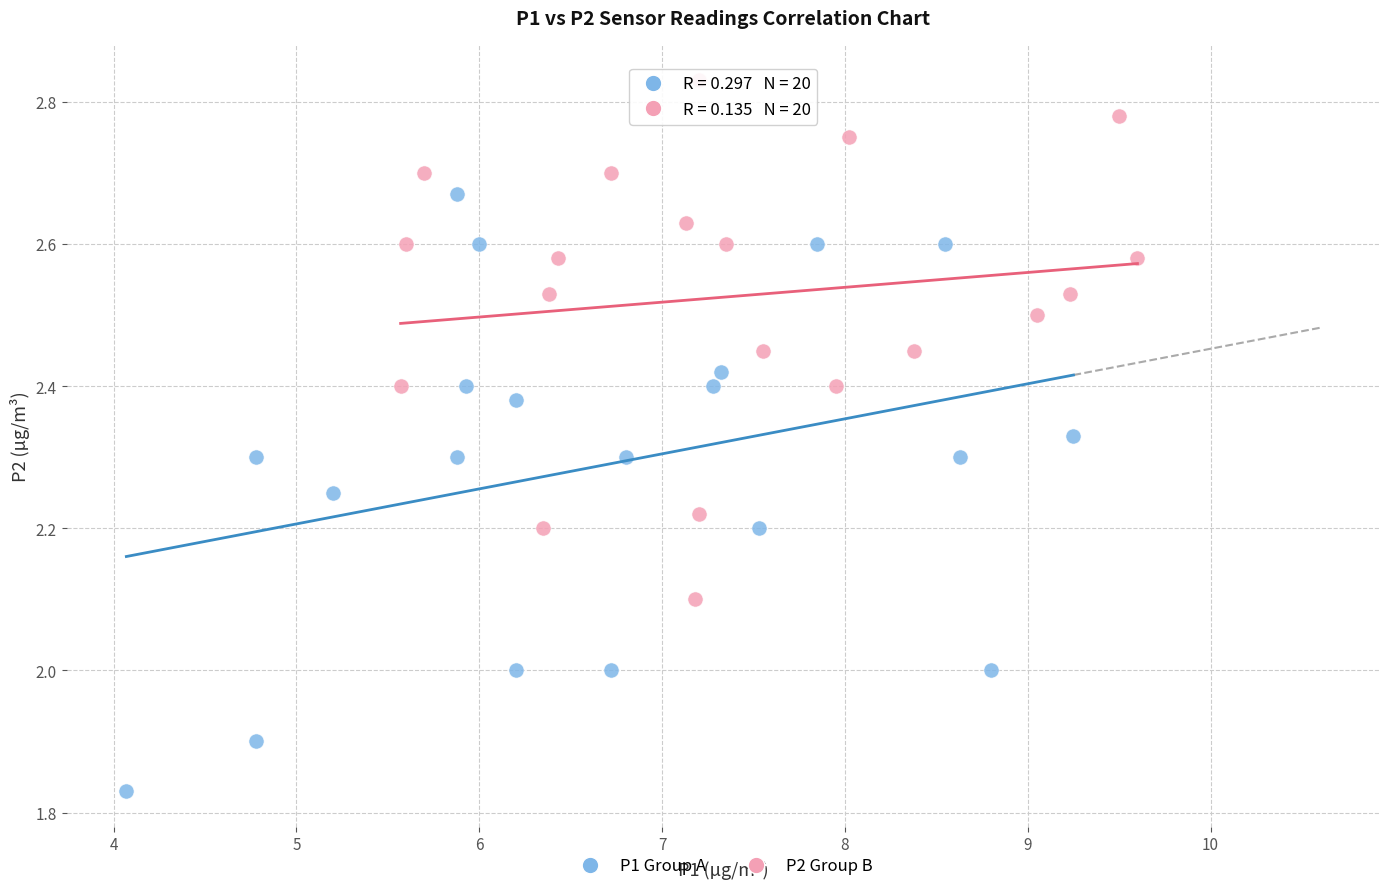

Which series contains the lowest Y value?

P1 Group A